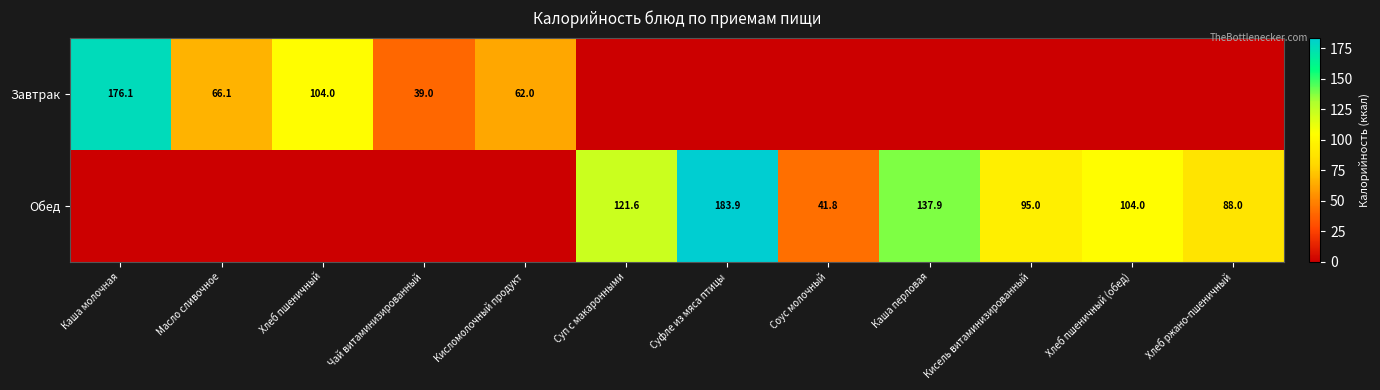

What is the sum of the Обед values at Суп с макаронными and Хлеб ржано-пшеничный?

209.6